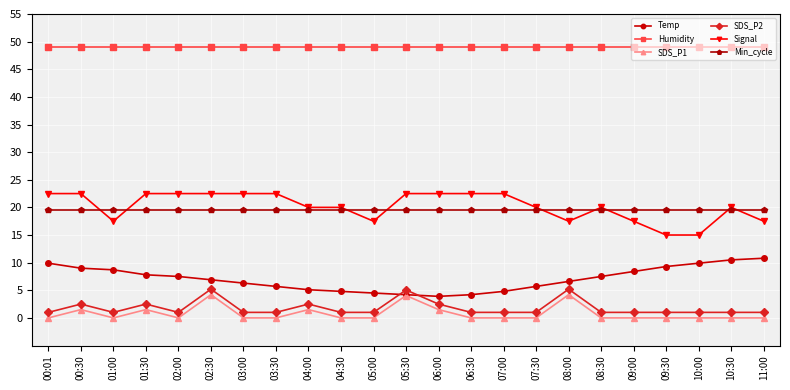

What are all the series names shown in the legend?

Temp, Humidity, SDS_P1, SDS_P2, Signal, Min_cycle